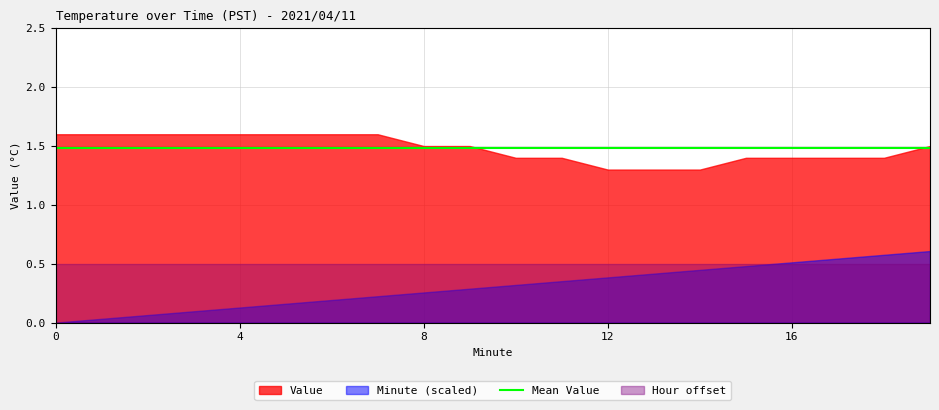

Between 2 and 15, which is larger?

2